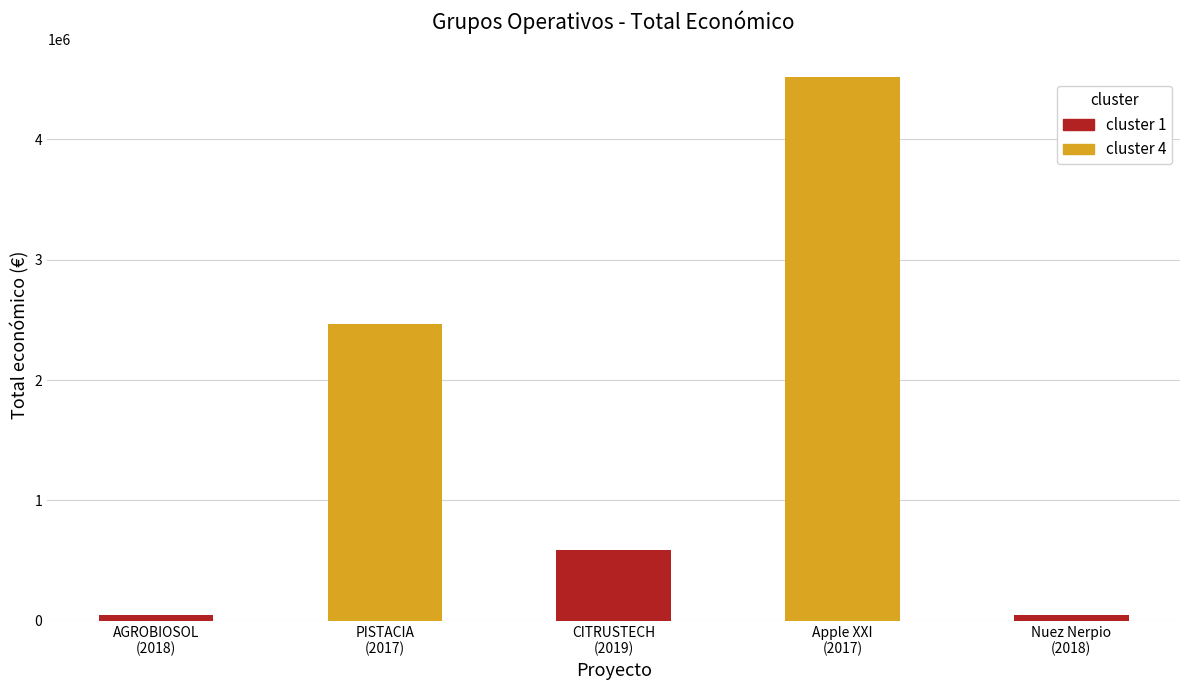

List the labels in order of value, smallest first.

Nuez Nerpio
(2018), AGROBIOSOL
(2018), CITRUSTECH
(2019), PISTACIA
(2017), Apple XXI
(2017)